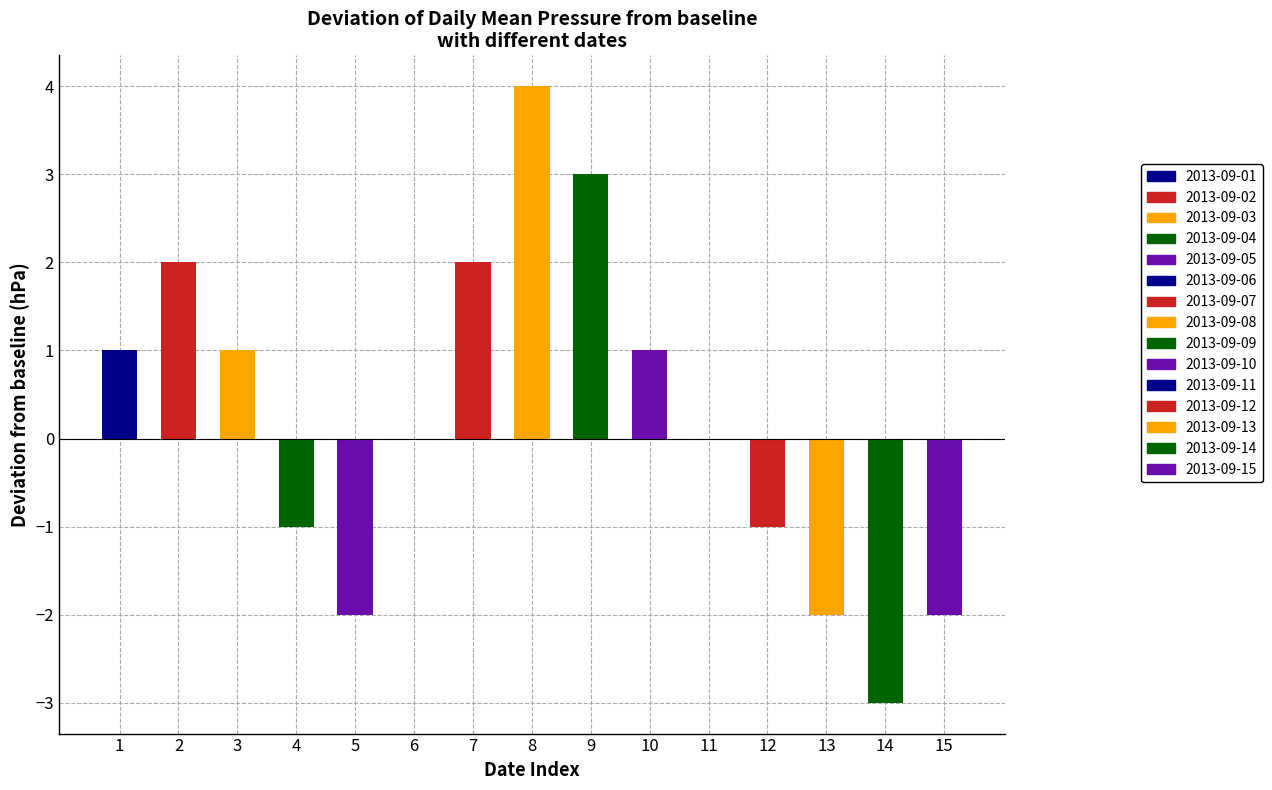

Where does the data first go above 0?

1